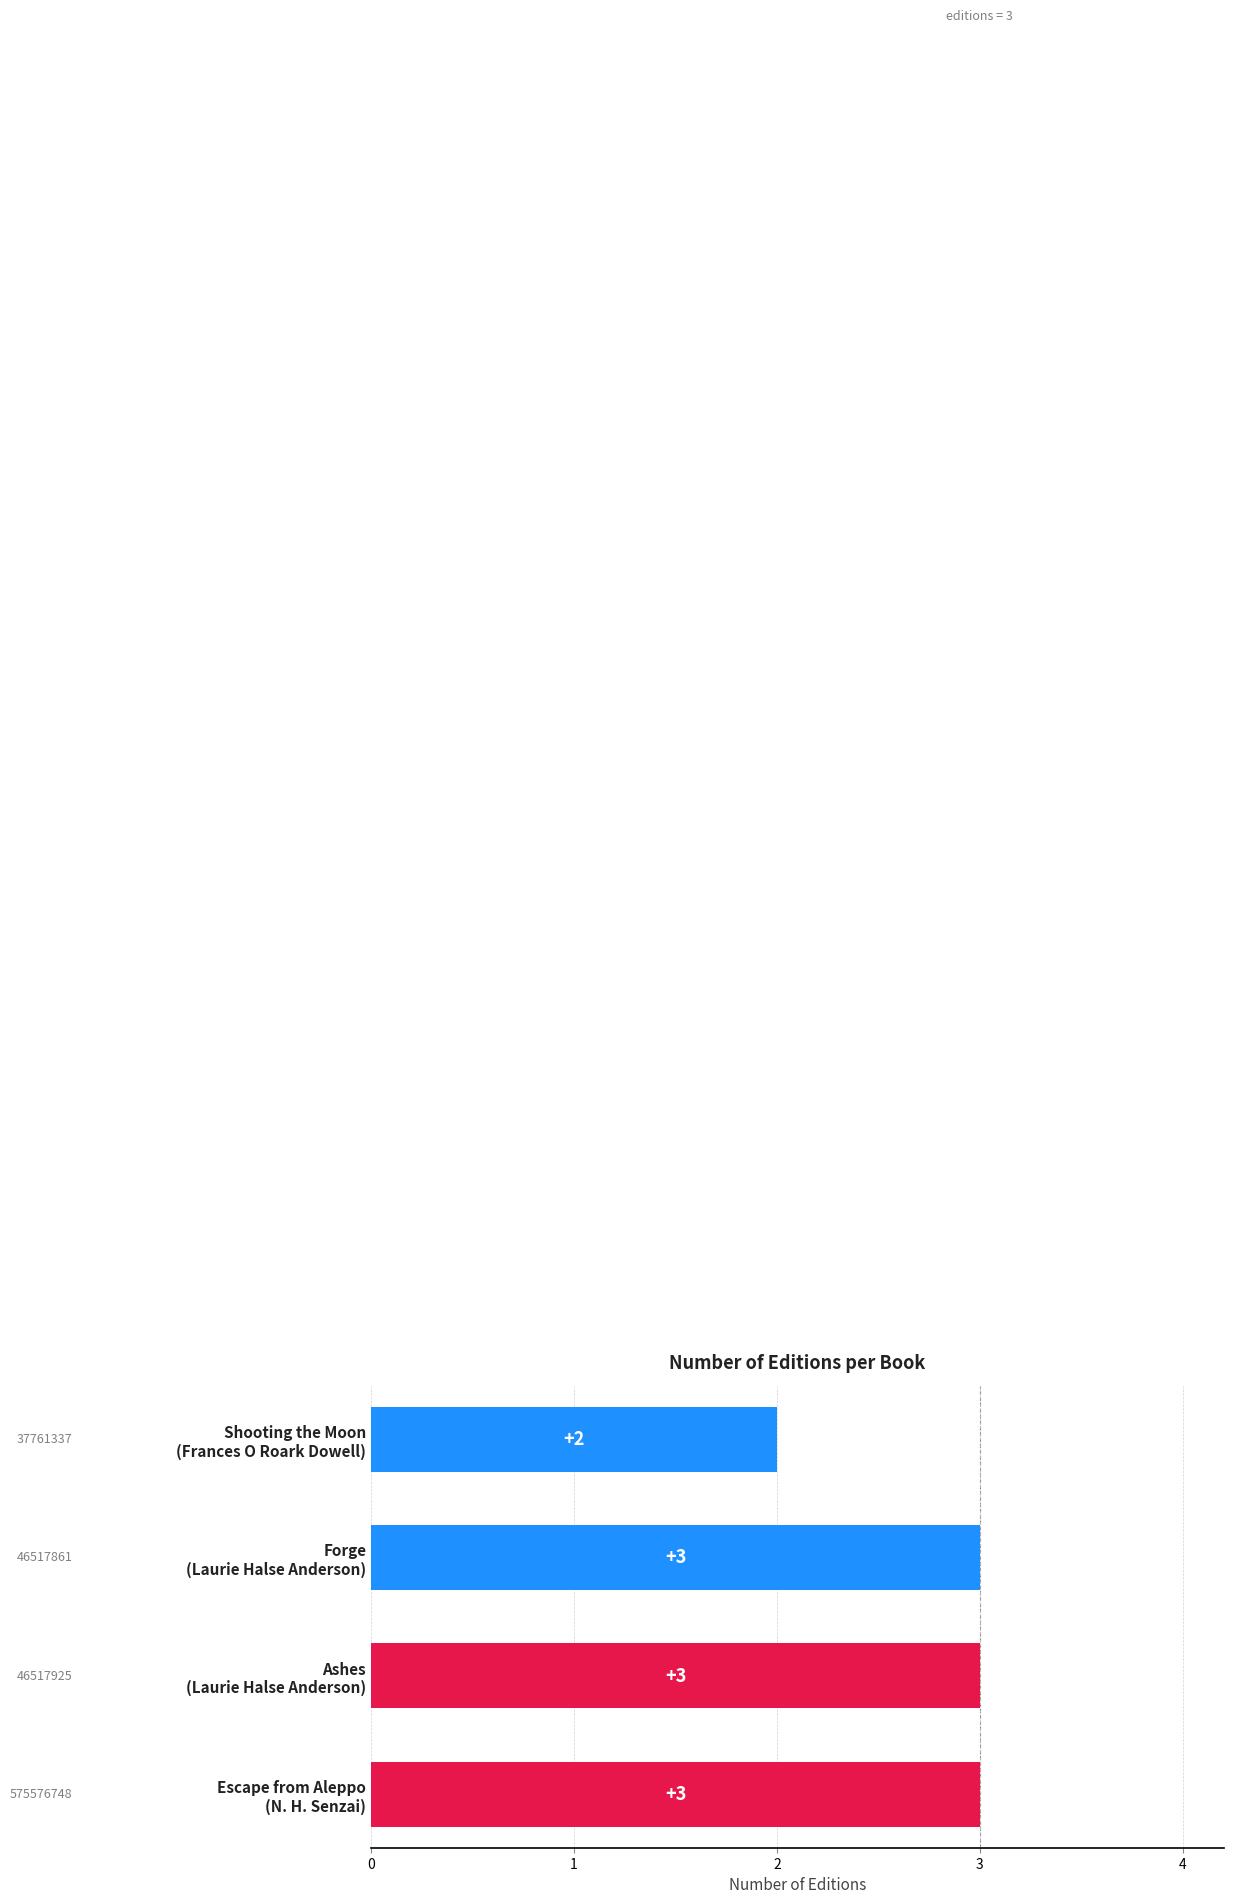

Does the chart contain stacked bars?

No